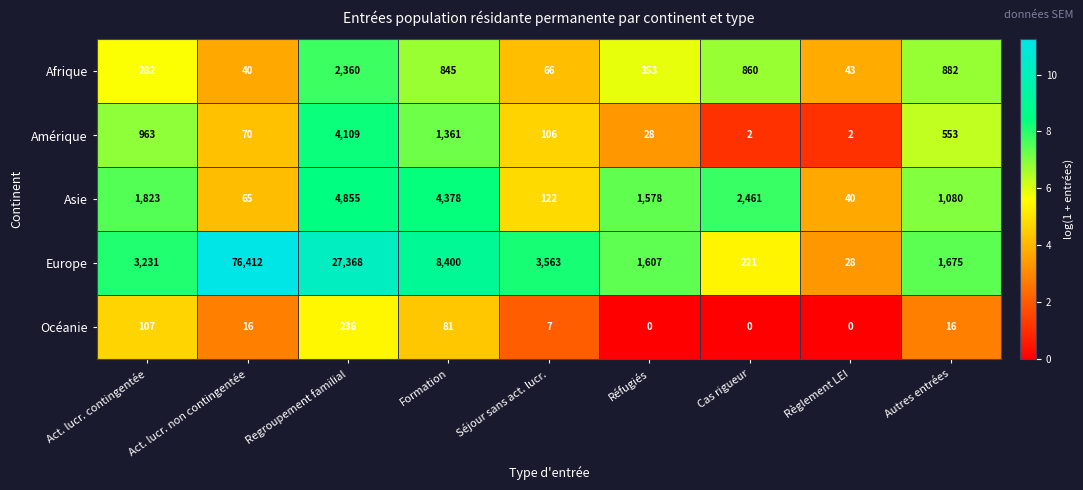

Which label corresponds to the largest value in the chart?

Act. lucr. non contingentée